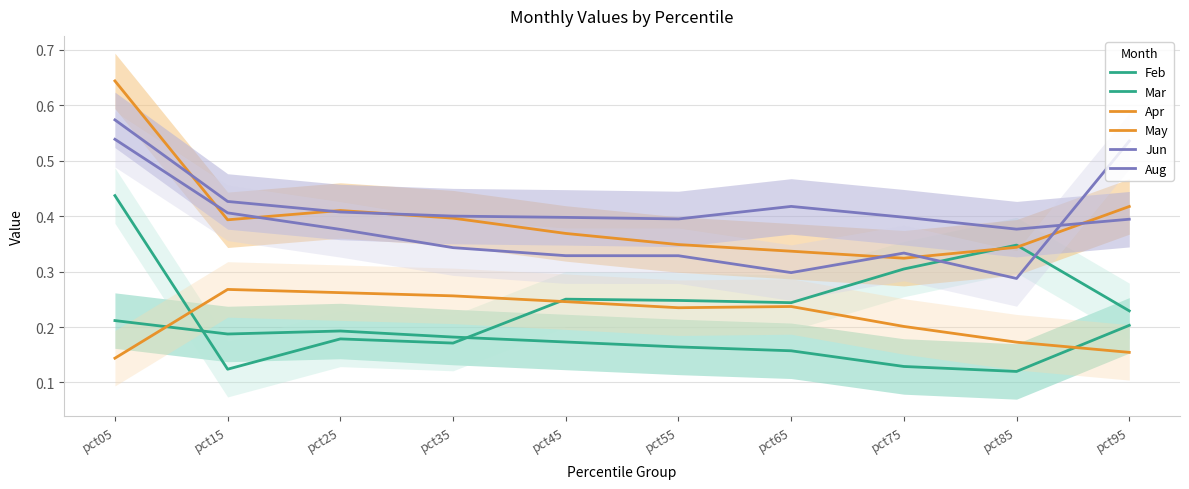

Is this an area chart (filled region under the line)?

No